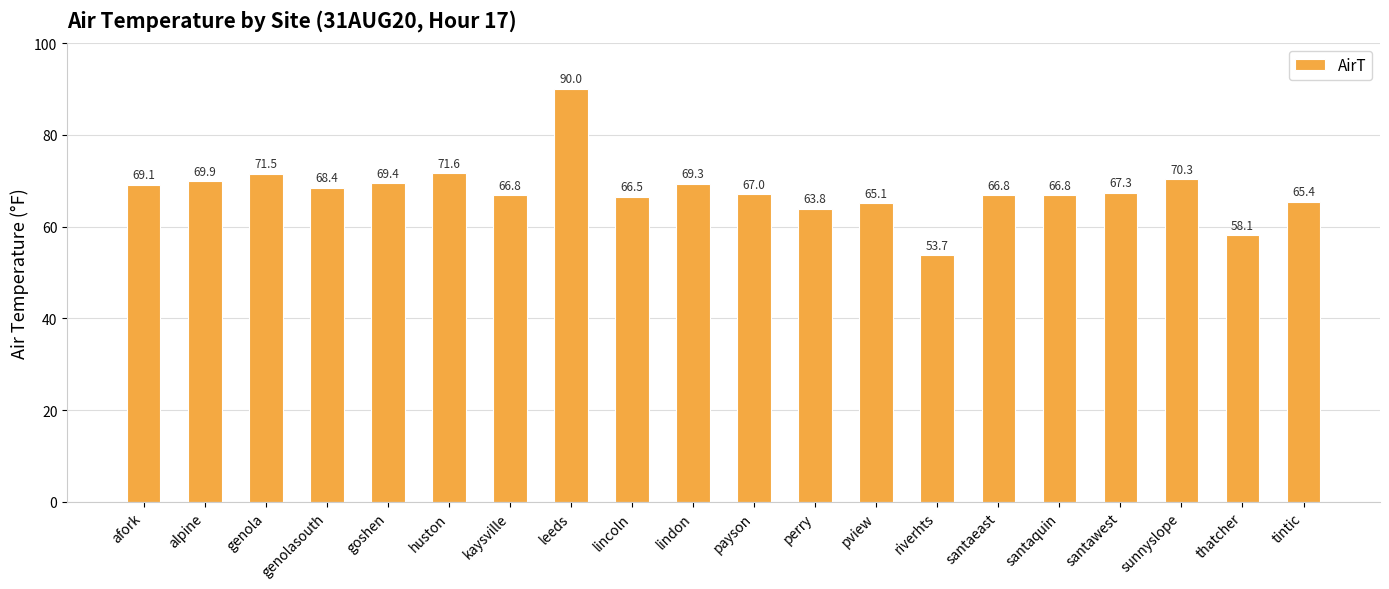

Which label corresponds to the smallest value in the chart?

riverhts